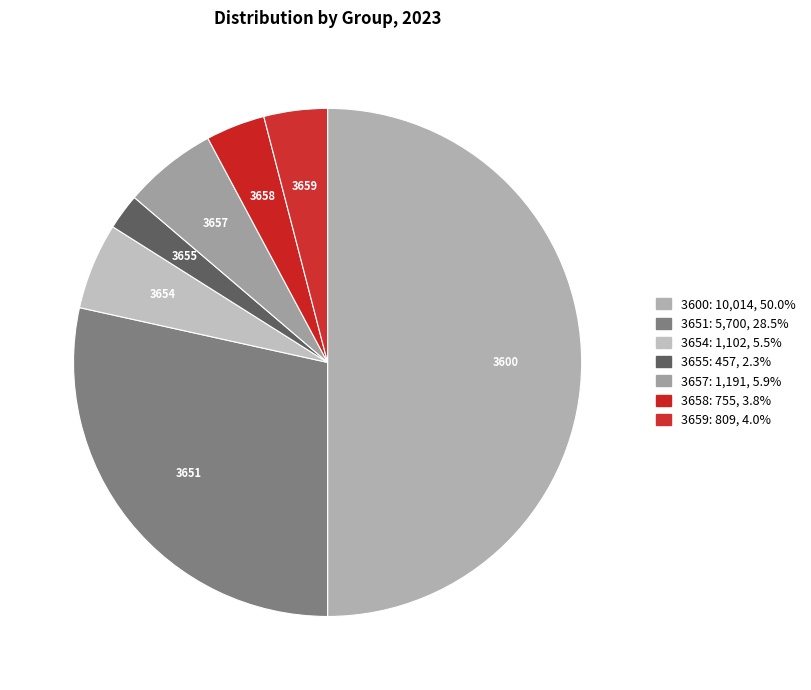

Which slice is the largest?

3600